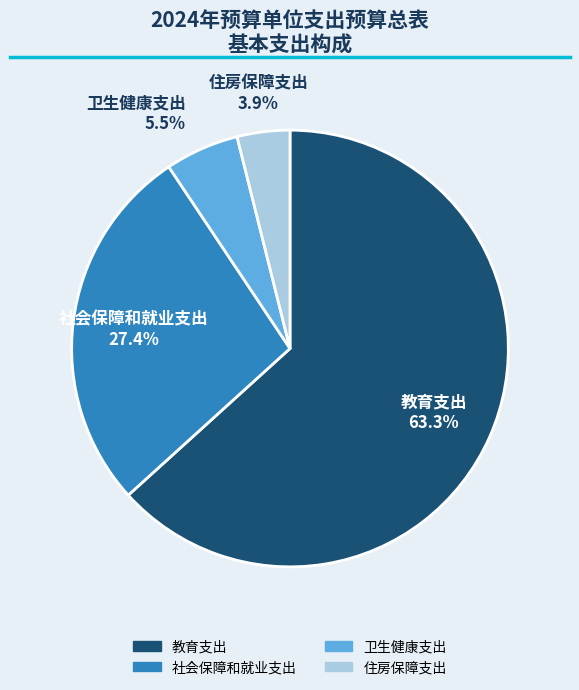

To the nearest percent, what percentage of the pie is 社会保障和就业支出?

27%